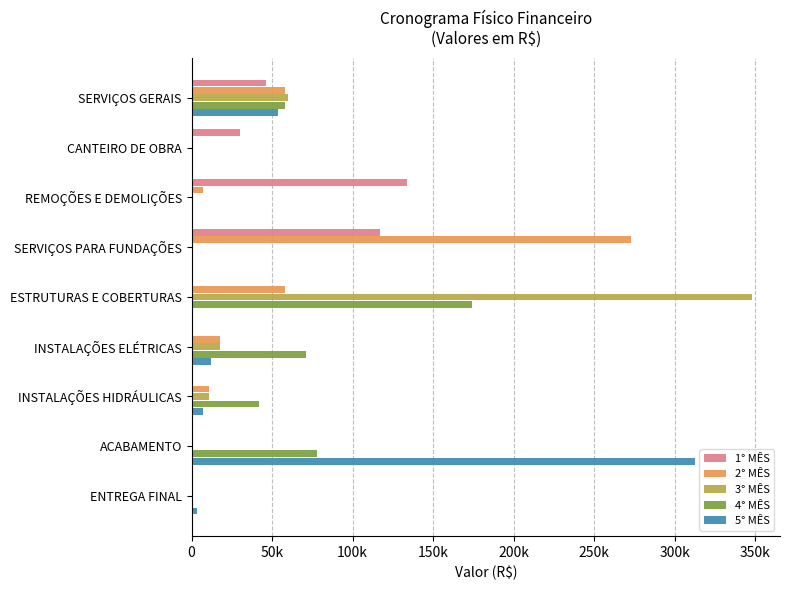

What are all the series names shown in the legend?

1° MÊS, 2° MÊS, 3° MÊS, 4° MÊS, 5° MÊS